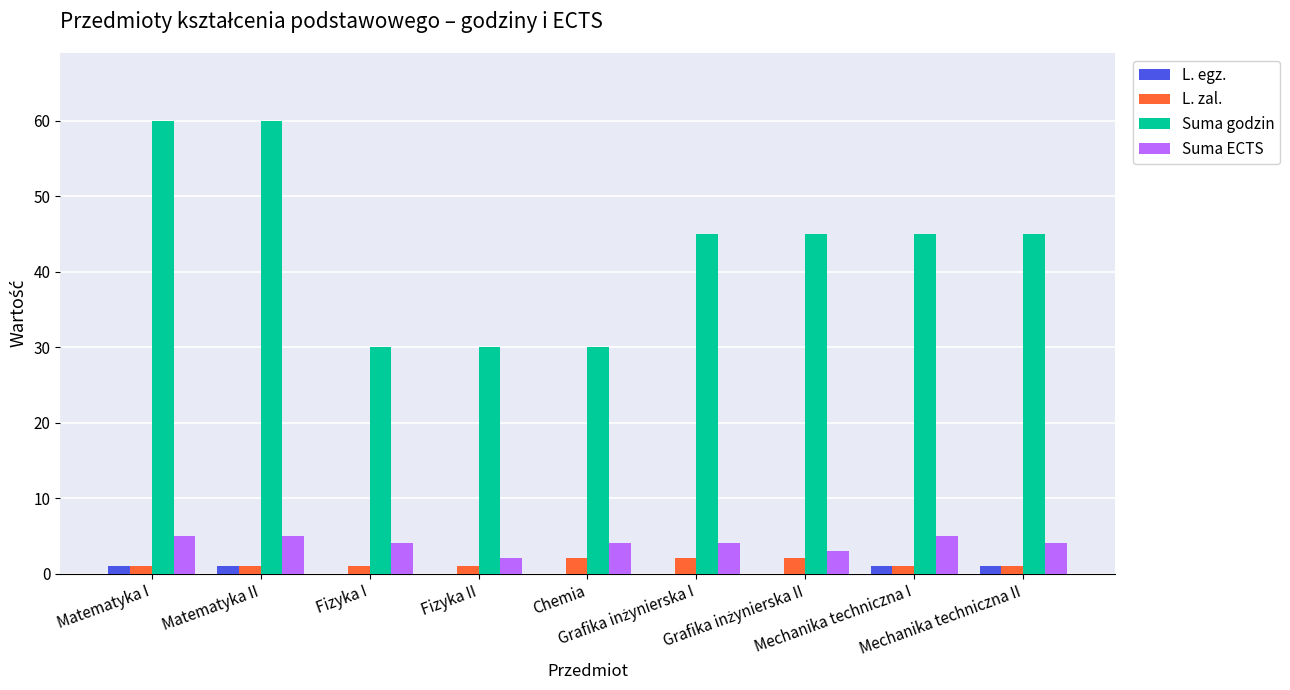

Which series has the largest total across all categories?

Suma godzin